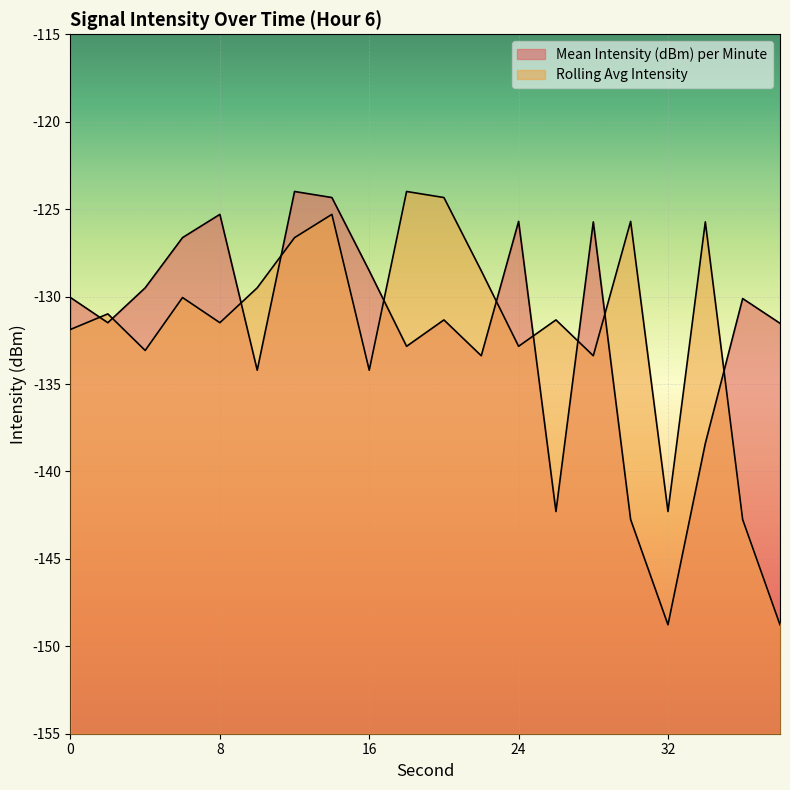

After their last crossing, which series has the higher values: Mean Intensity (dBm) per Minute or Rolling Avg Intensity?

Mean Intensity (dBm) per Minute